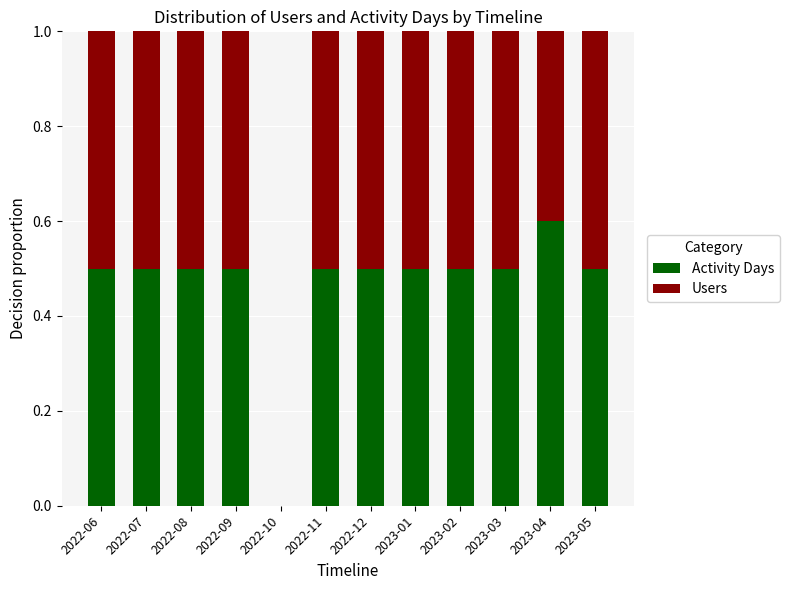

What is the total value across all series at 2023-01?

1.0